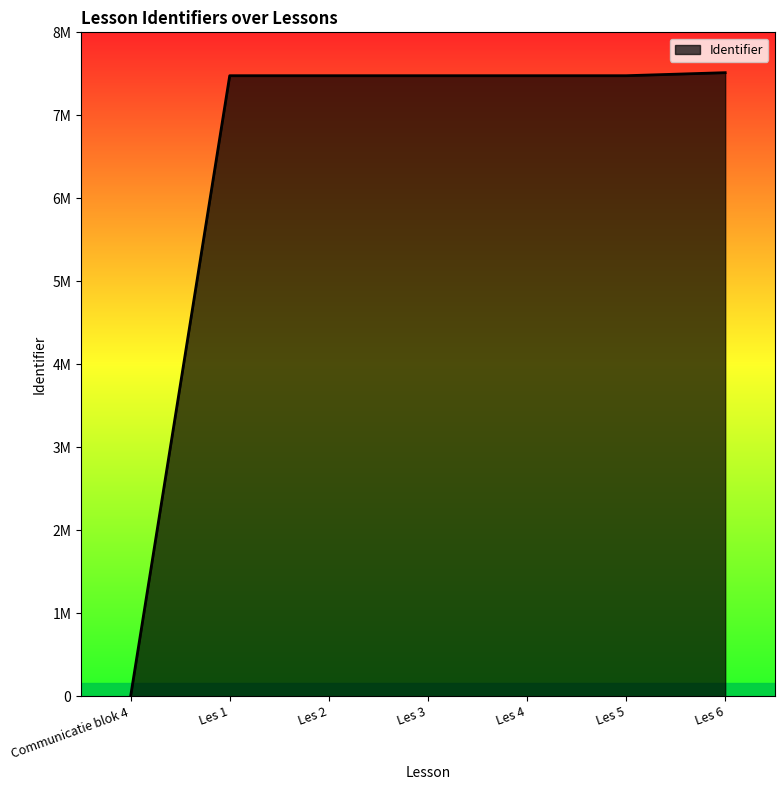

Which category has the lowest value across all series?

Communicatie blok 4